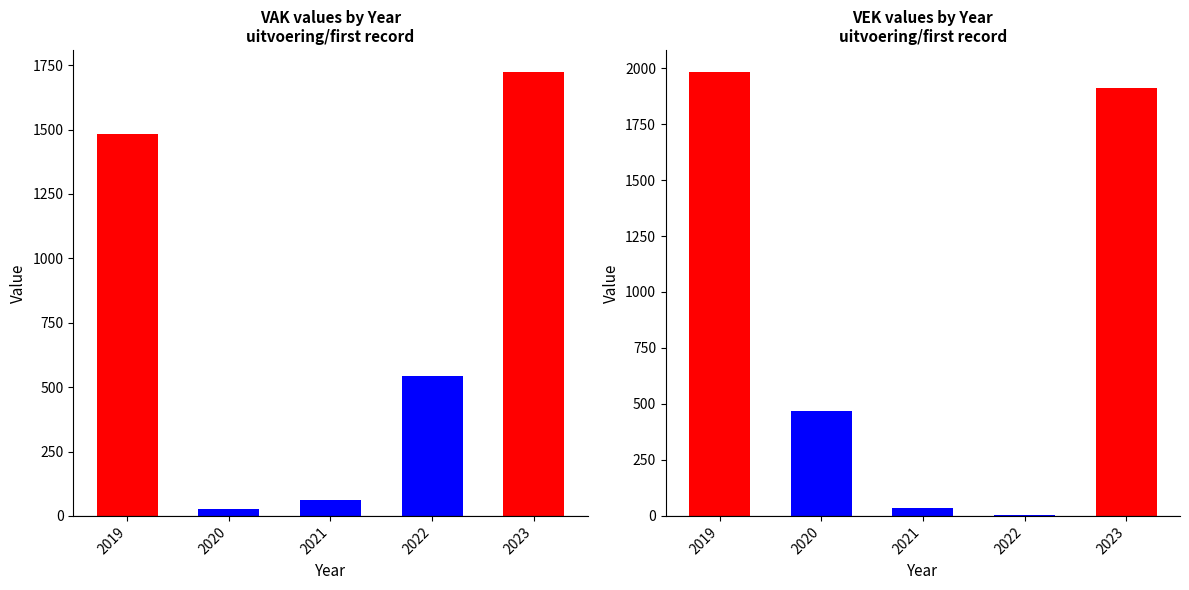

What is the lowest value of the VAK series?

25